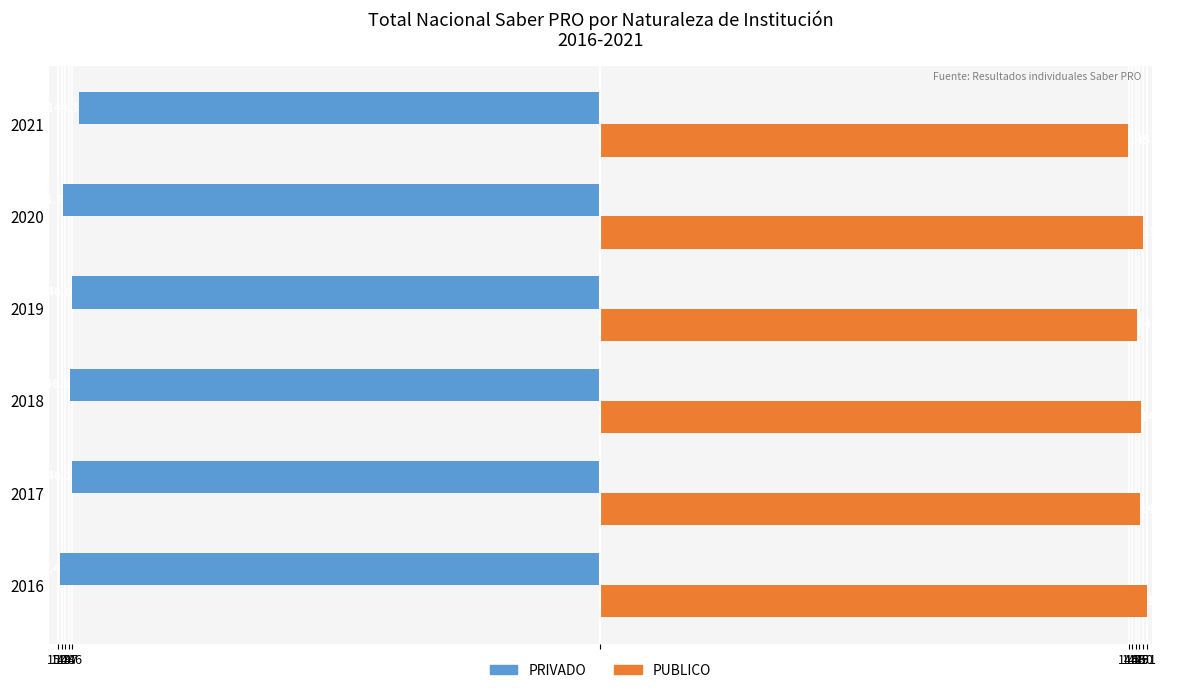

List the series in order of their peak value, highest first.

PUBLICO, PRIVADO